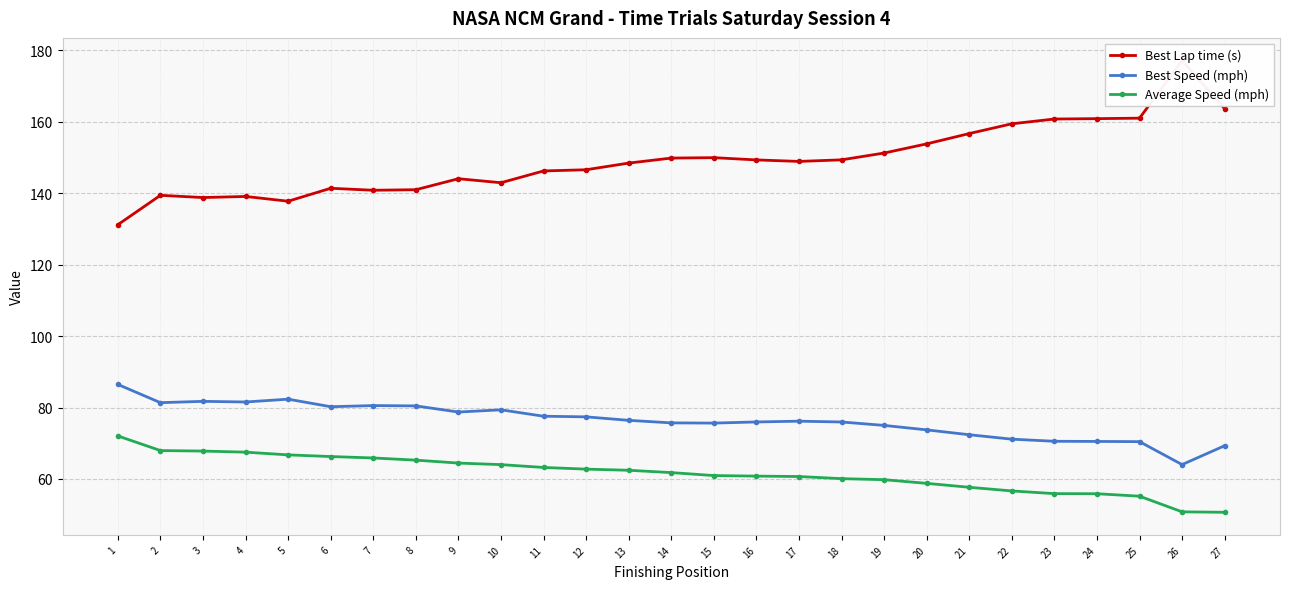

What is the difference between the maximum and minimum values in the Best Speed (mph) series?

22.4